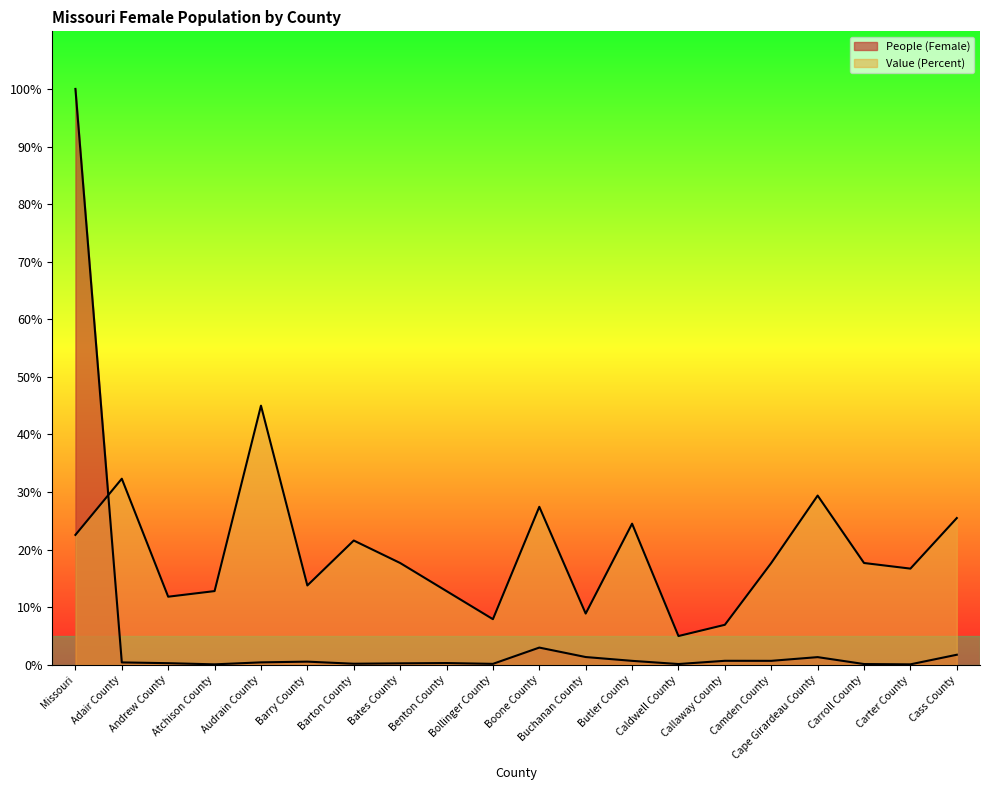

What is the difference between the maximum and minimum values in the People (Female) series?

99.9